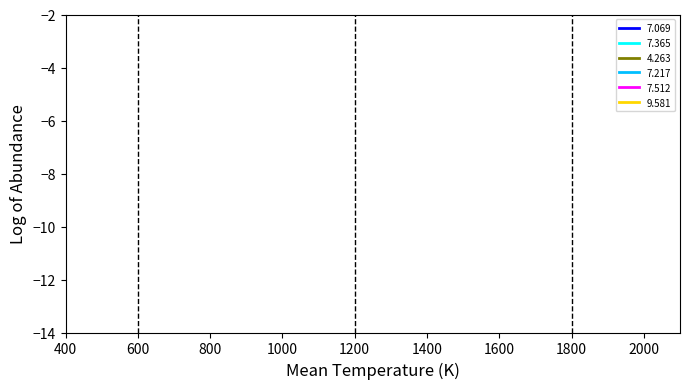

Does the chart have visible grid lines?

No